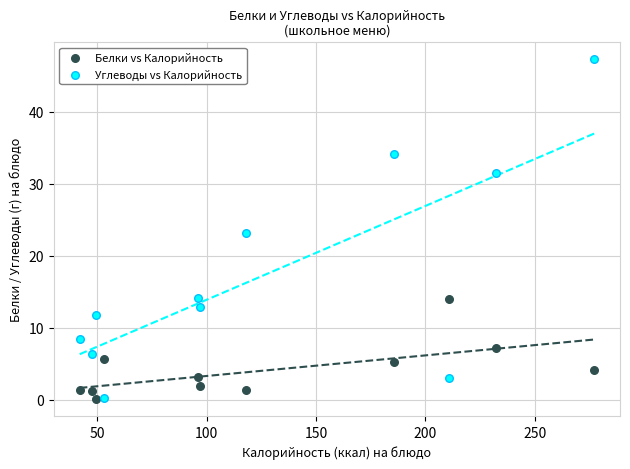

Which series has the widest spread of Y values?

Углеводы vs Калорийность